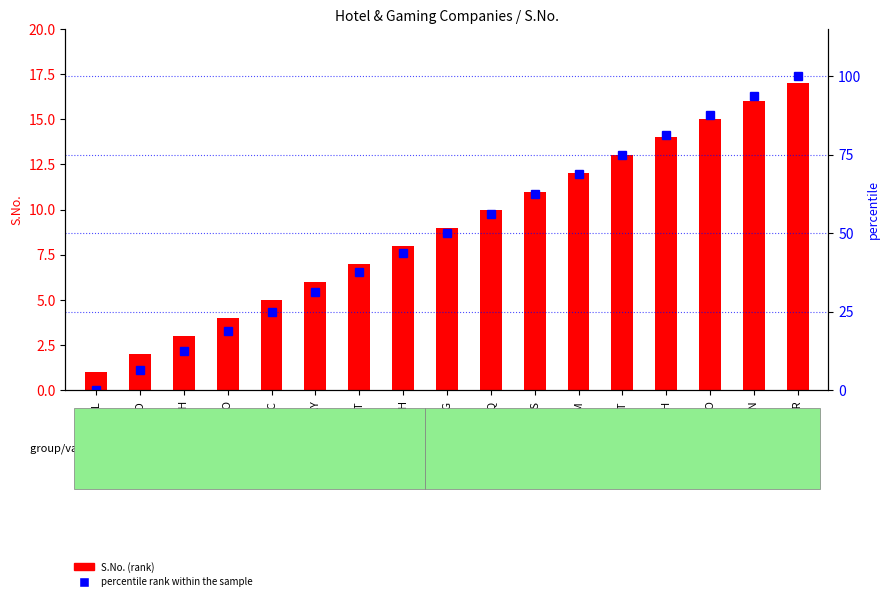

What position from the right is IHG?

9